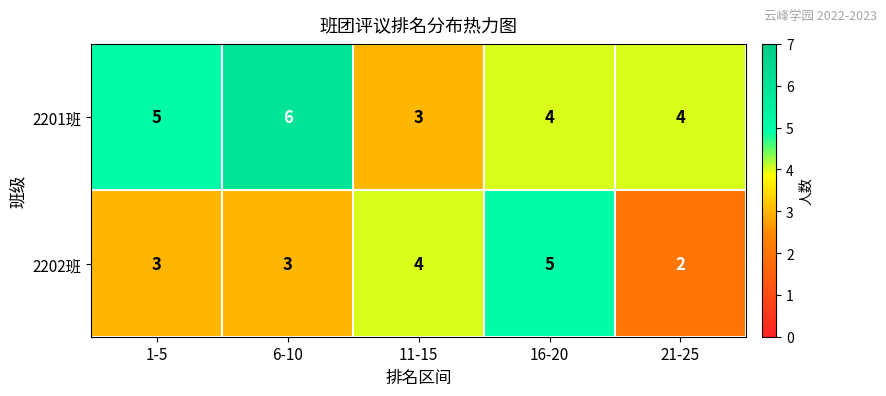

True or false: 2202班 has a value of 1 at 21-25.

False